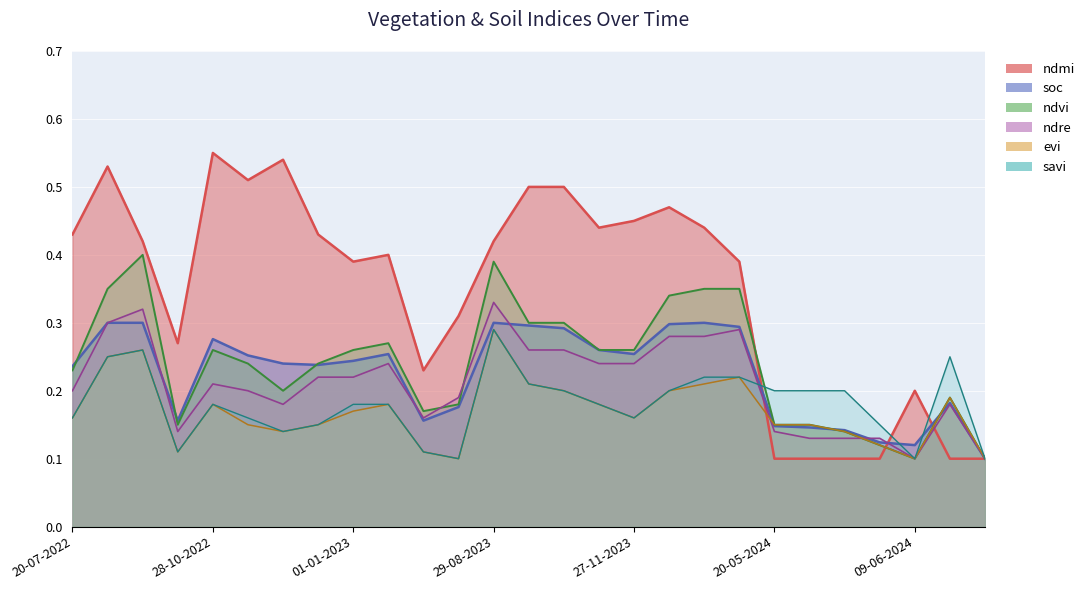

What is the label of the 11th point from the right?

27-11-2023